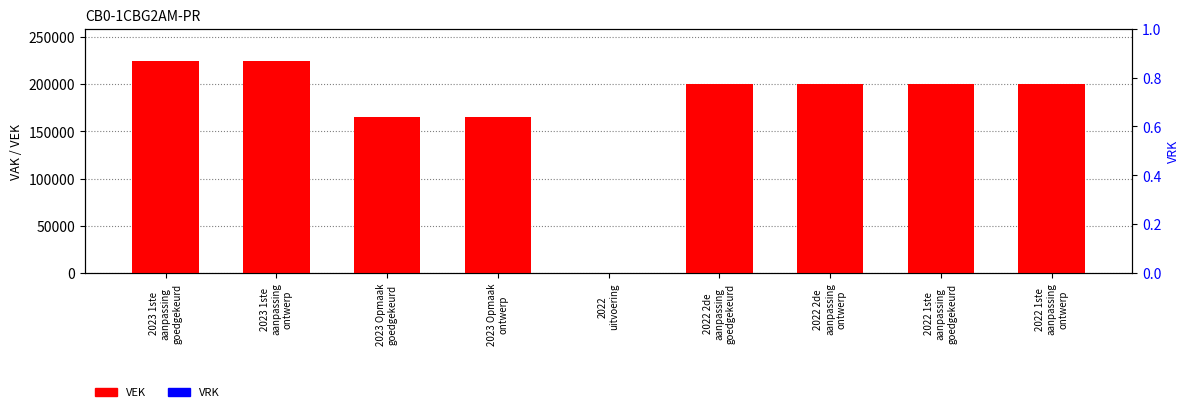

What position from the left is 2022
uitvoering?

5